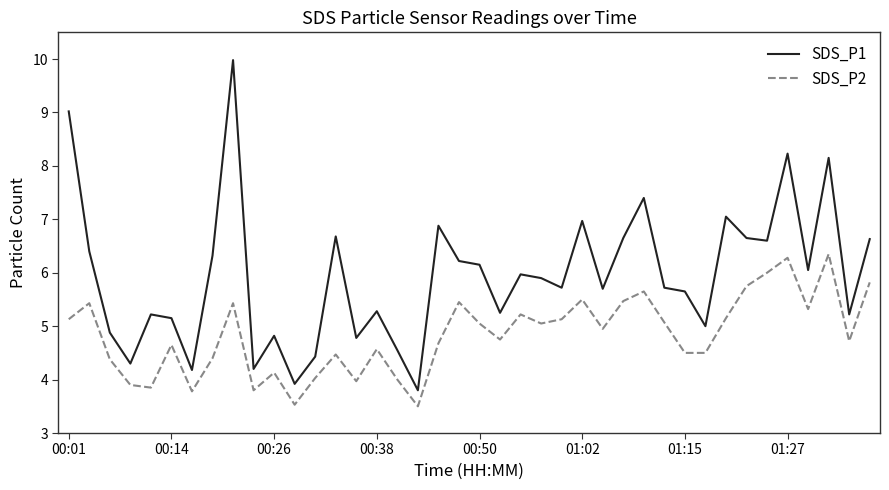

True or false: SDS_P1 and SDS_P2 cross at least once.

False